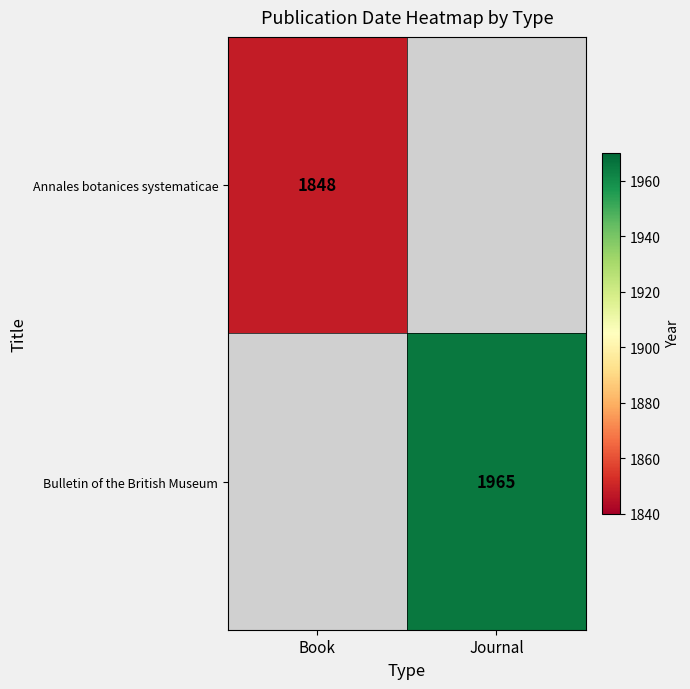

True or false: Annales botanices systematicae has a value of 1848 at Book.

True